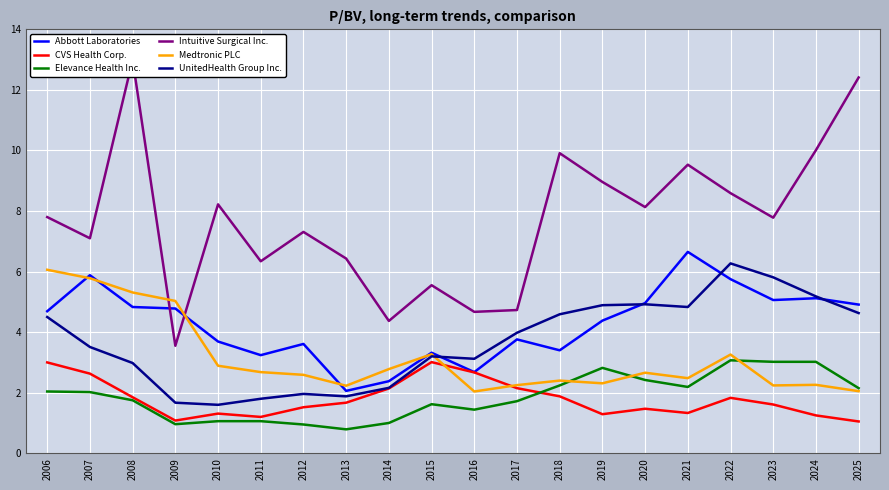

At how many categories does at least one series exceed 3?

20